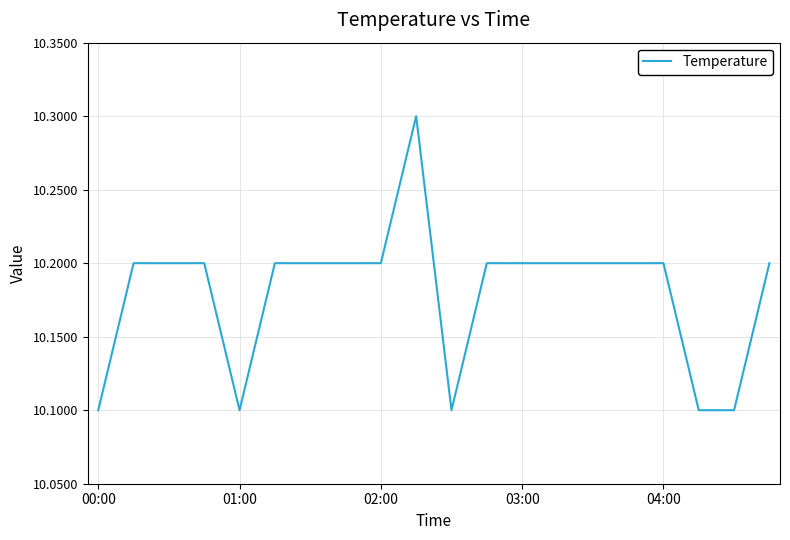

What is the minimum value shown in the chart?

10.1